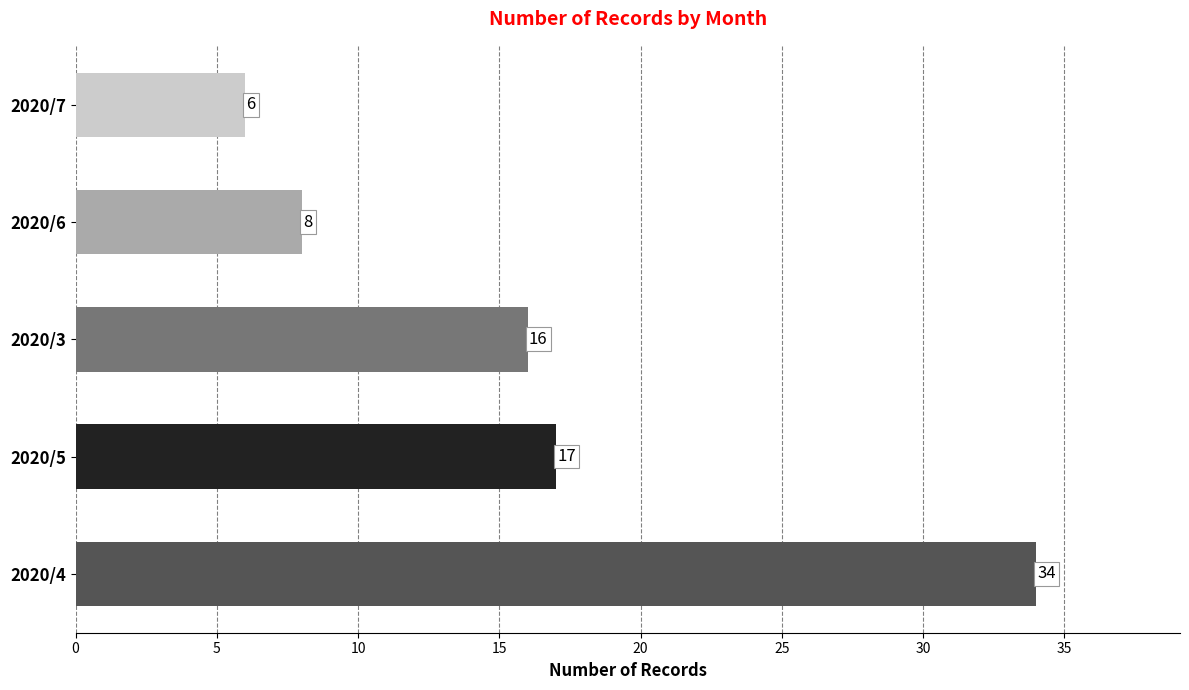

Reading top to bottom, transcribe all the data shown in this chart.

6	8	16	17	34